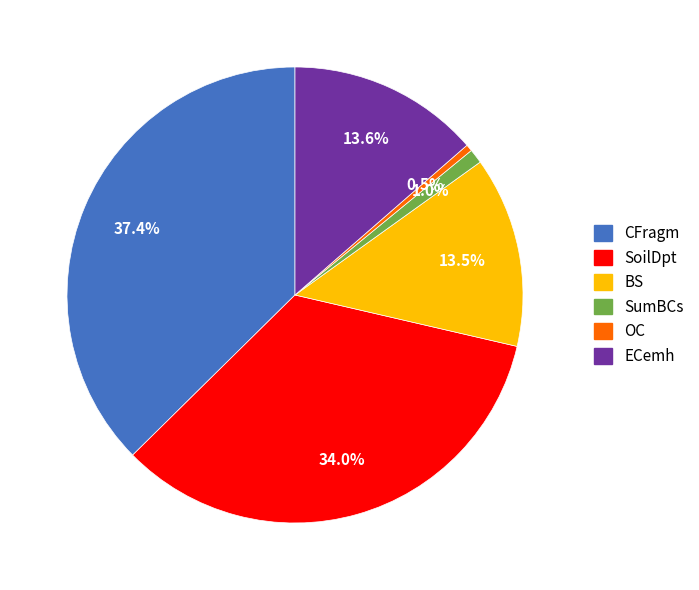

Between CFragm and BS, which is larger?

CFragm